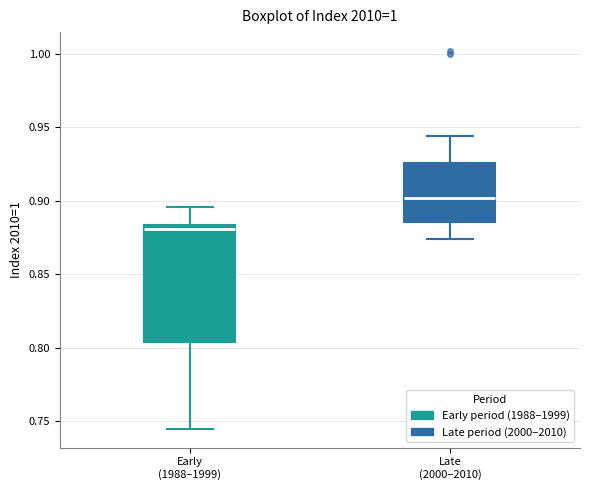

Which box is the tallest, from its lower edge to its upper edge?

Early (1988–1999)